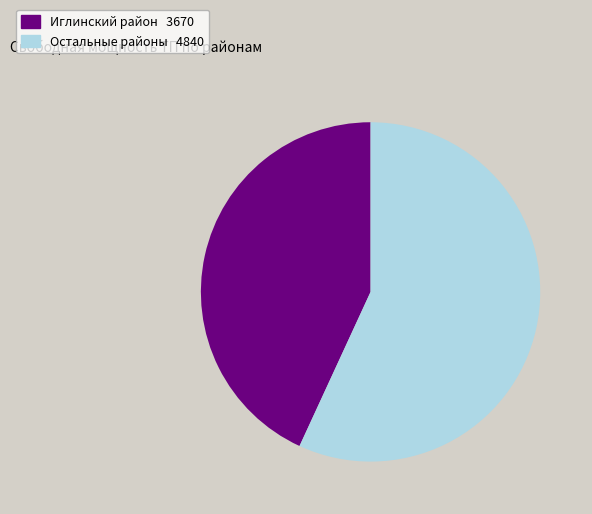

How many slices are in this pie chart?

2